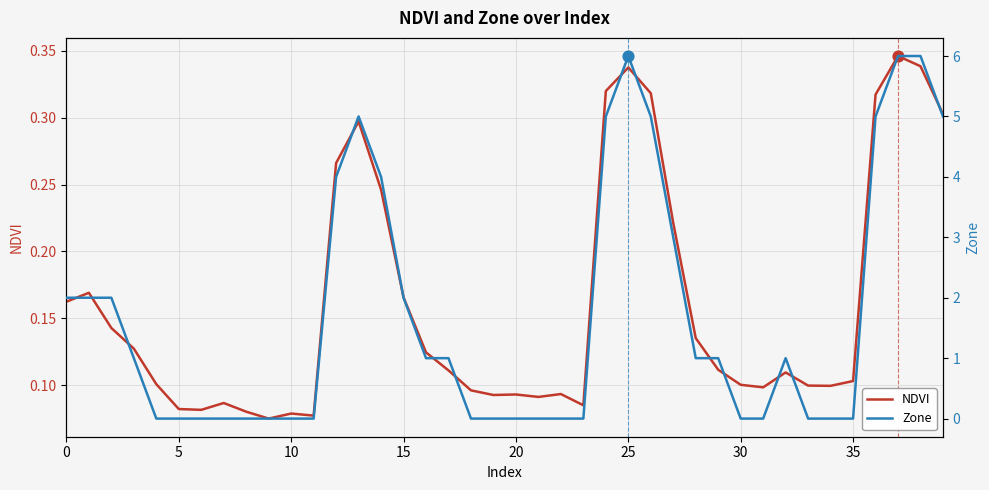

Which series reaches the minimum Y coordinate?

Zone